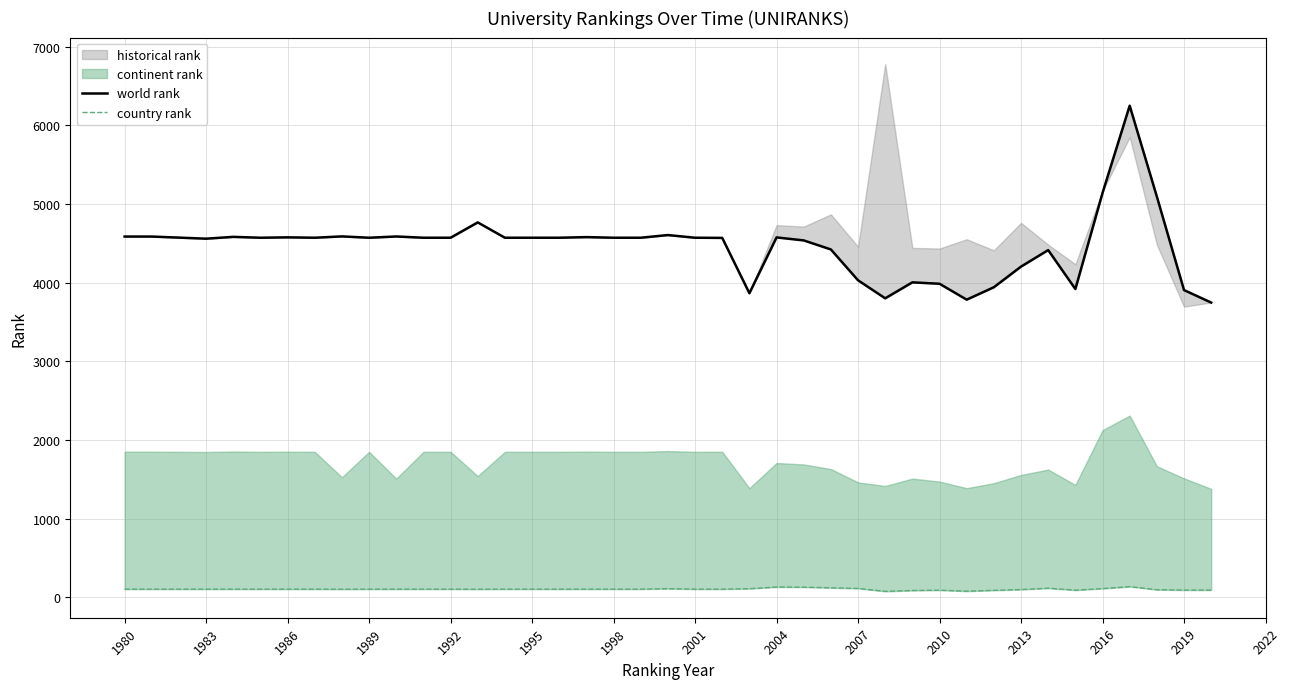

What is the value of the country rank point at the 25th from the left?

129